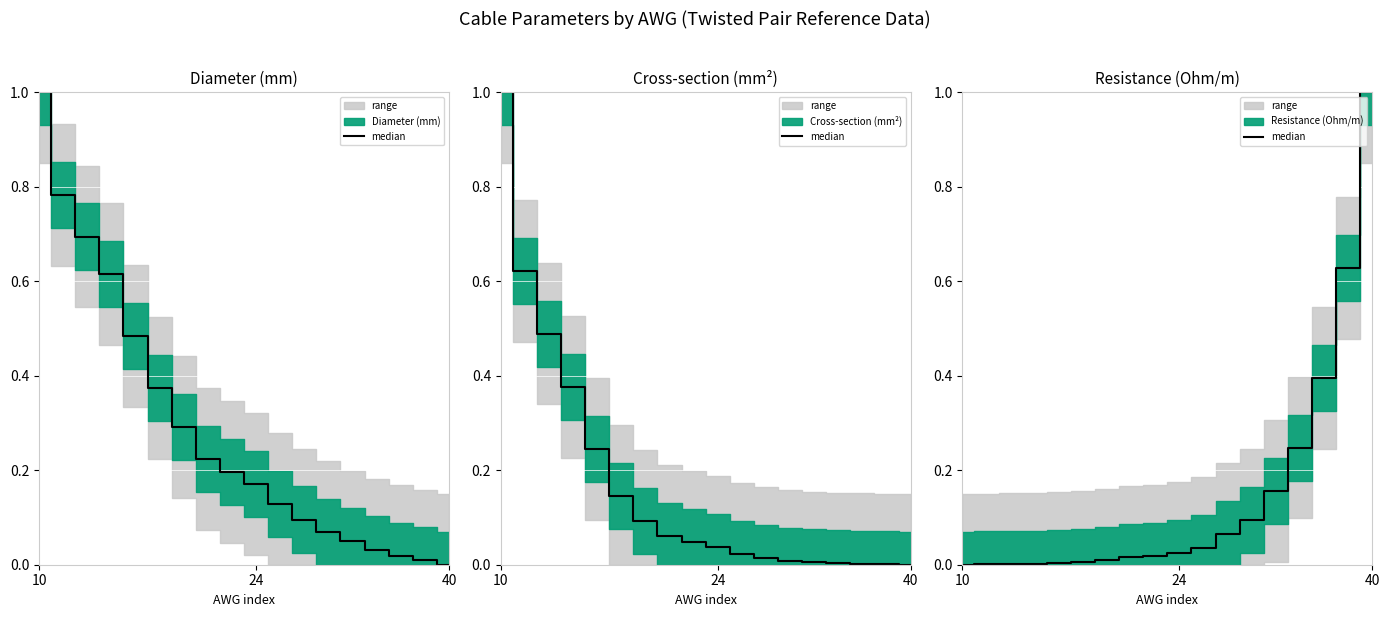

What is the average value?

0.2